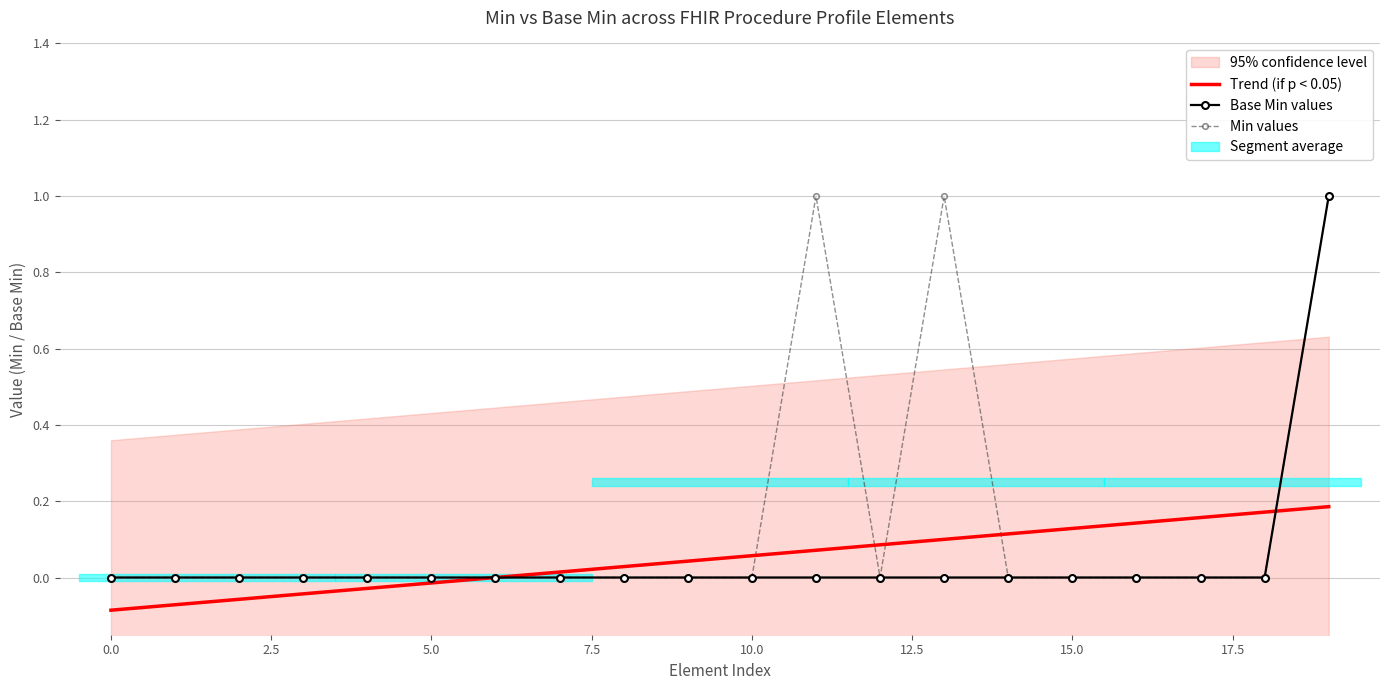

The Base Min values series shows 0.0 at 0.0. True or false?

True